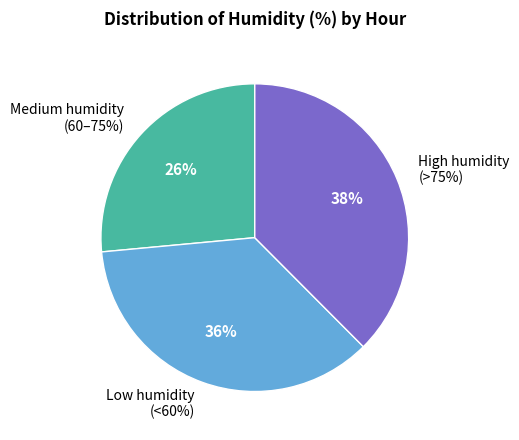

Is it true that 10:00 is 1% of the pie?

False